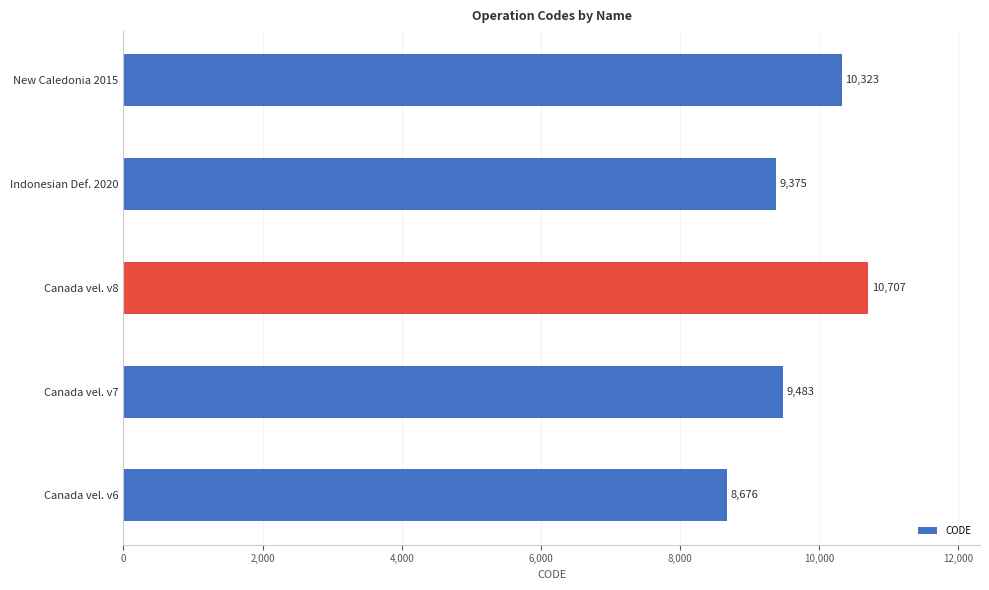

What is the difference between the maximum and minimum values?

2031